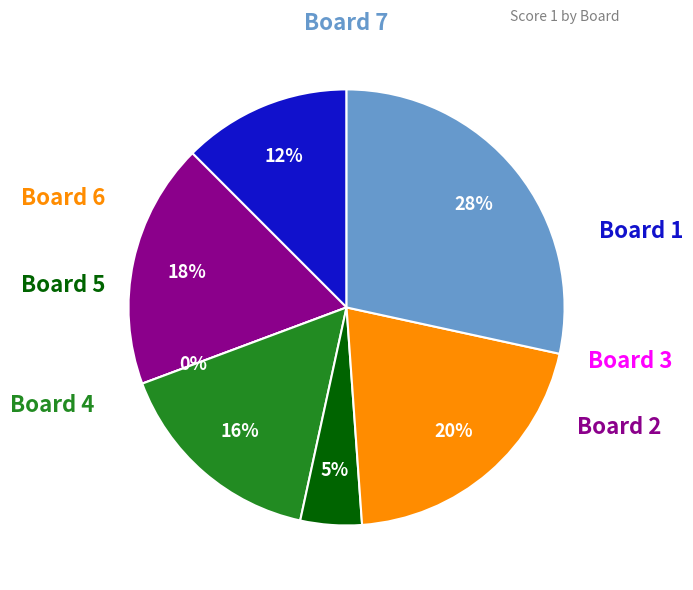

Does Board 2 account for over 50% of the chart?

No